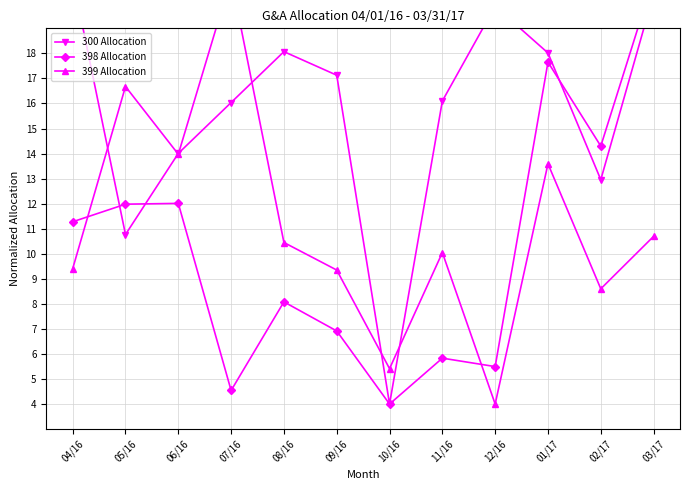

At which label is 399 Allocation closest to 12?

03/17